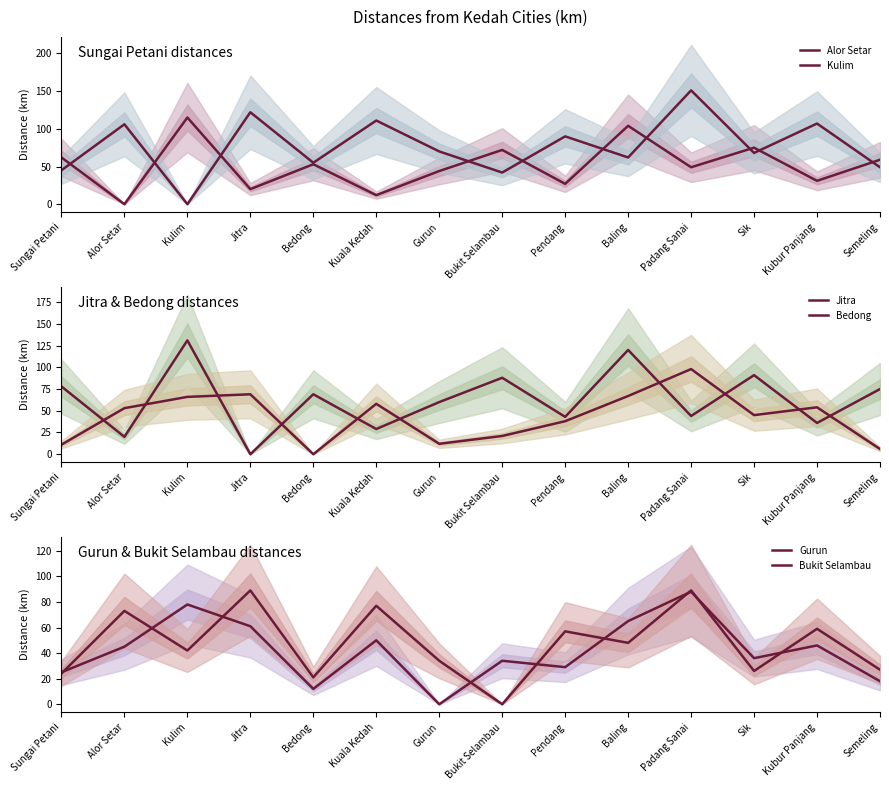

At which label is Bukit Selambau closest to 44?

Kulim